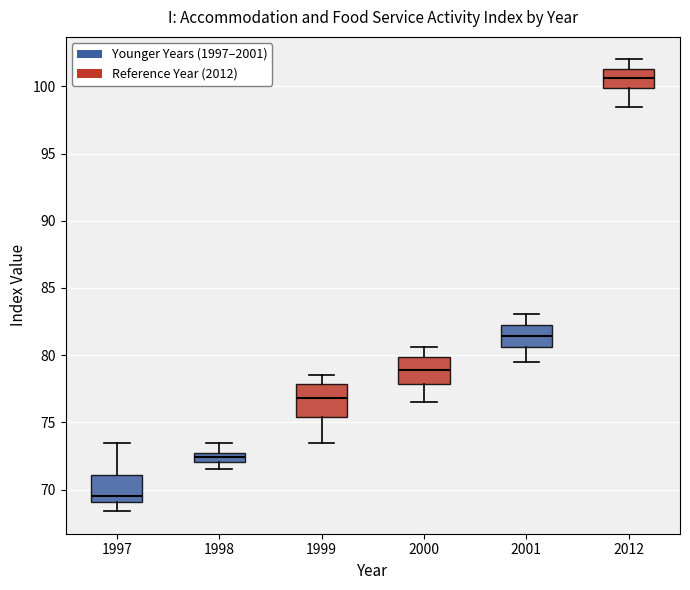

Which box has the highest median line?

2012